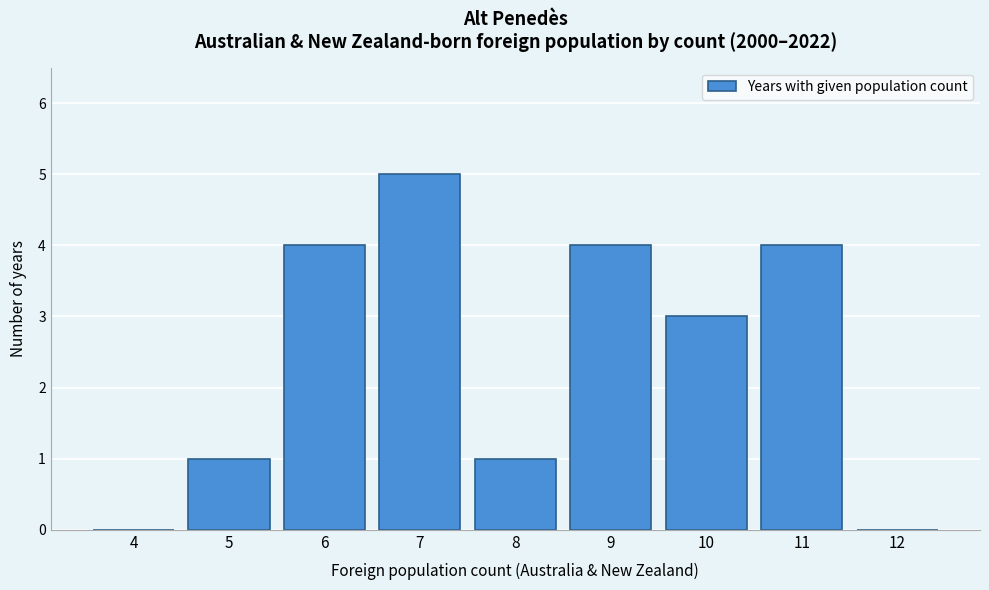

Reading left to right, transcribe all the data shown in this chart.

4=0	5=1	6=4	7=5	8=1	9=4	10=3	11=4	12=0